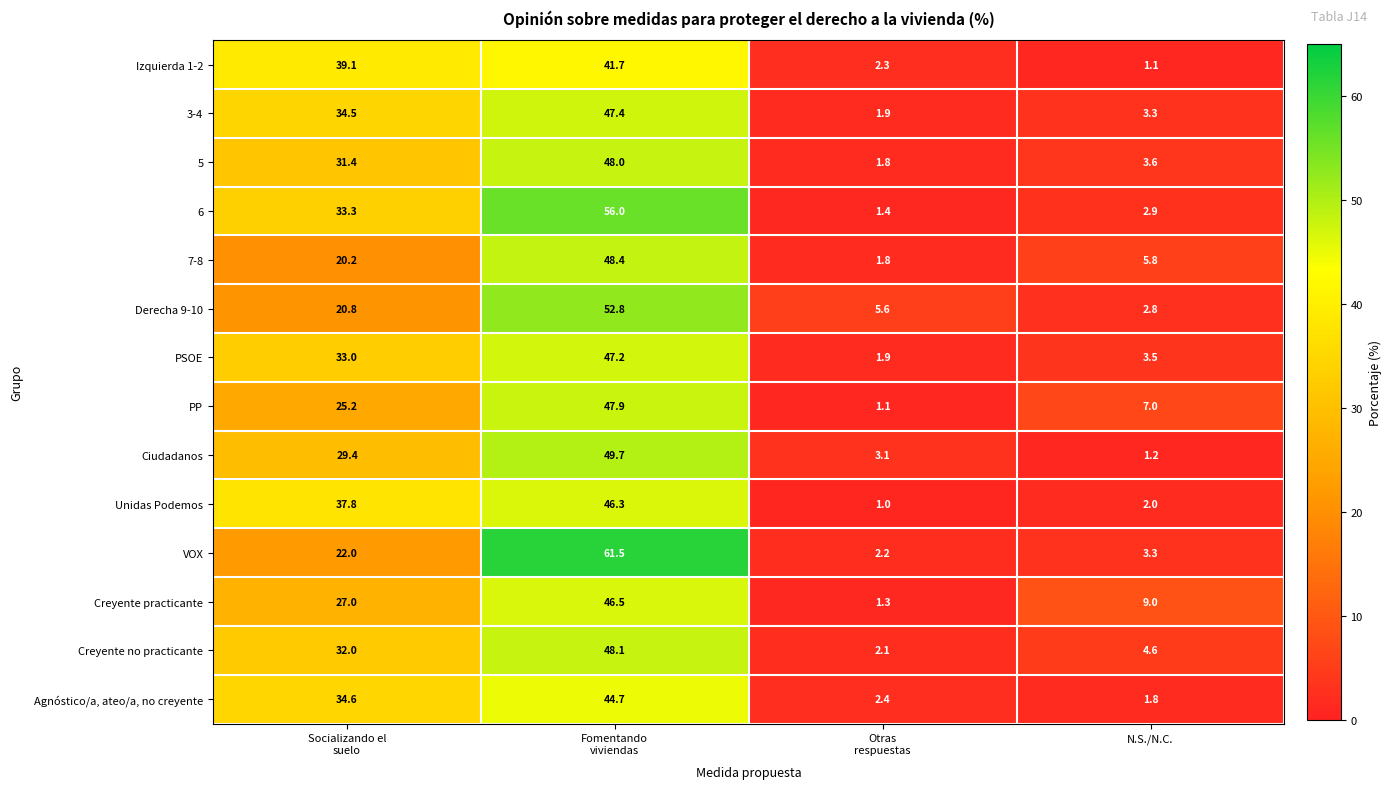

The value of Agnóstico/a, ateo/a, no creyente at N.S./N.C. is 1.8. True or false?

True